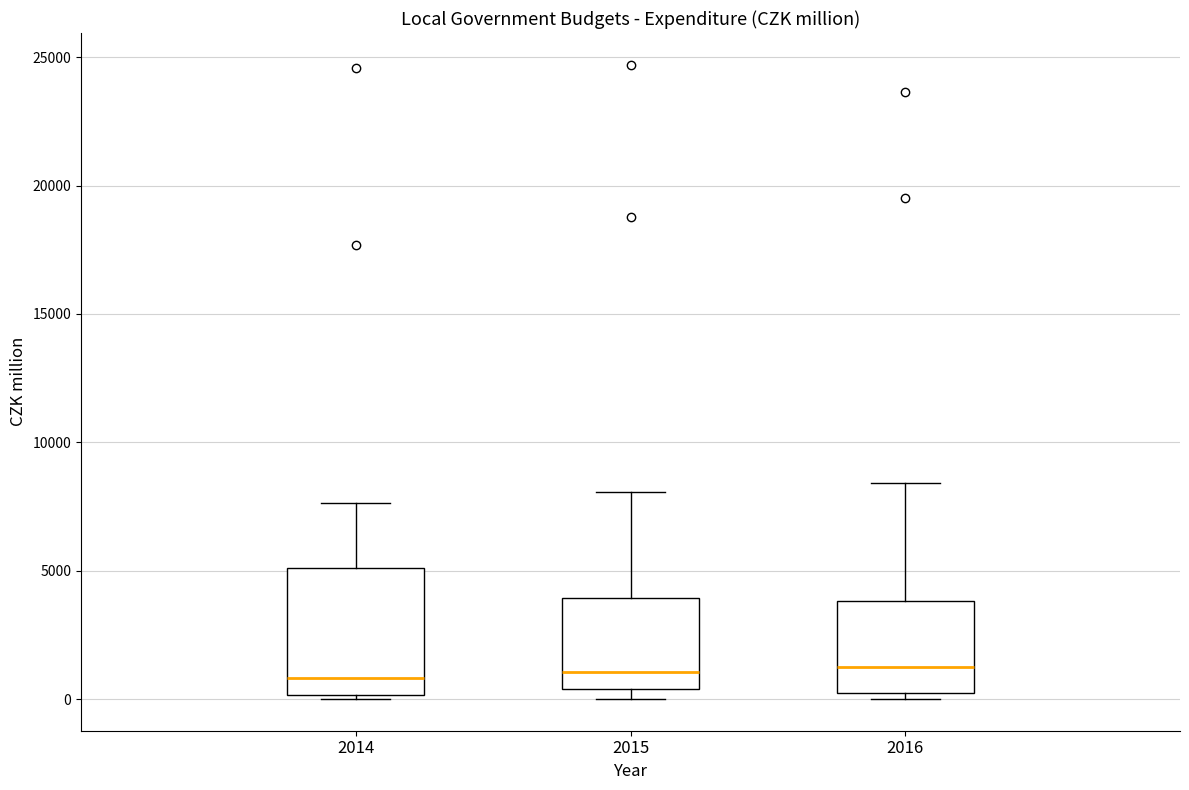

Reading left to right, read every box against the y-axis: the position of its median line, the range the box covers, and the ends of its whiskers. The values are not printed on the chart, so give them approximately, as read against the axis.

2014: median 1000, box 0 to 5000, whiskers 0 (just below the box's lower edge) to 7500
2015: median 1000, box 500 to 4000, whiskers 0 to 8000
2016: median 1500, box 0 to 4000, whiskers 0 (just below the box's lower edge) to 8500